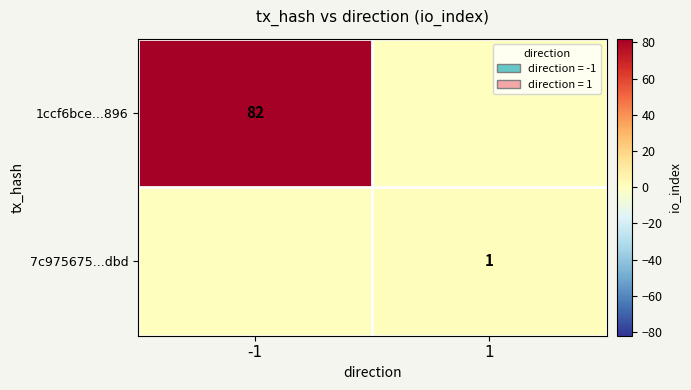

The 1ccf6bce...896 series shows 19 at -1. True or false?

False